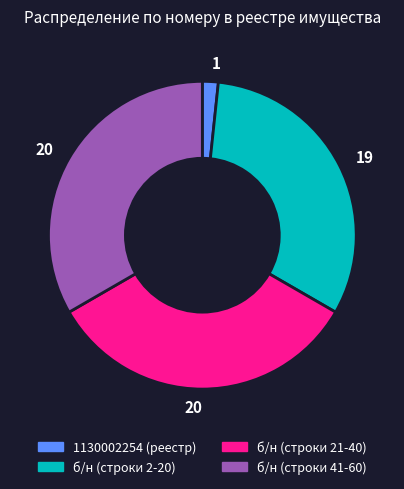

Is б/н (строки 2-20) the majority of the pie?

No